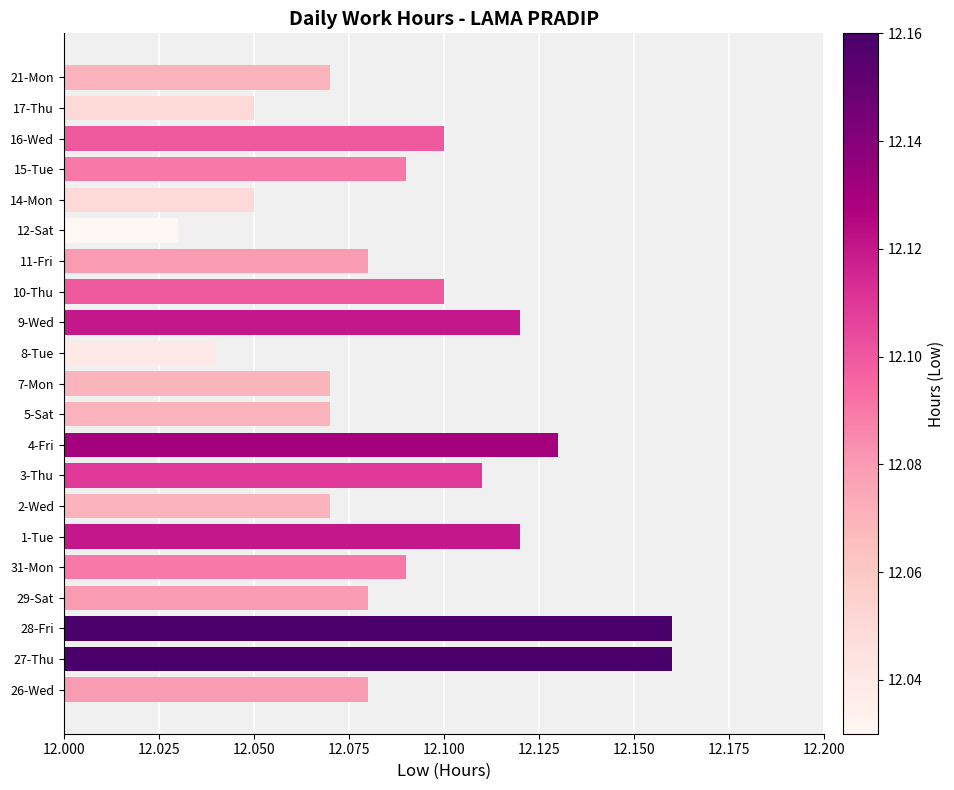

Count the values in the range 12 to 13.

21